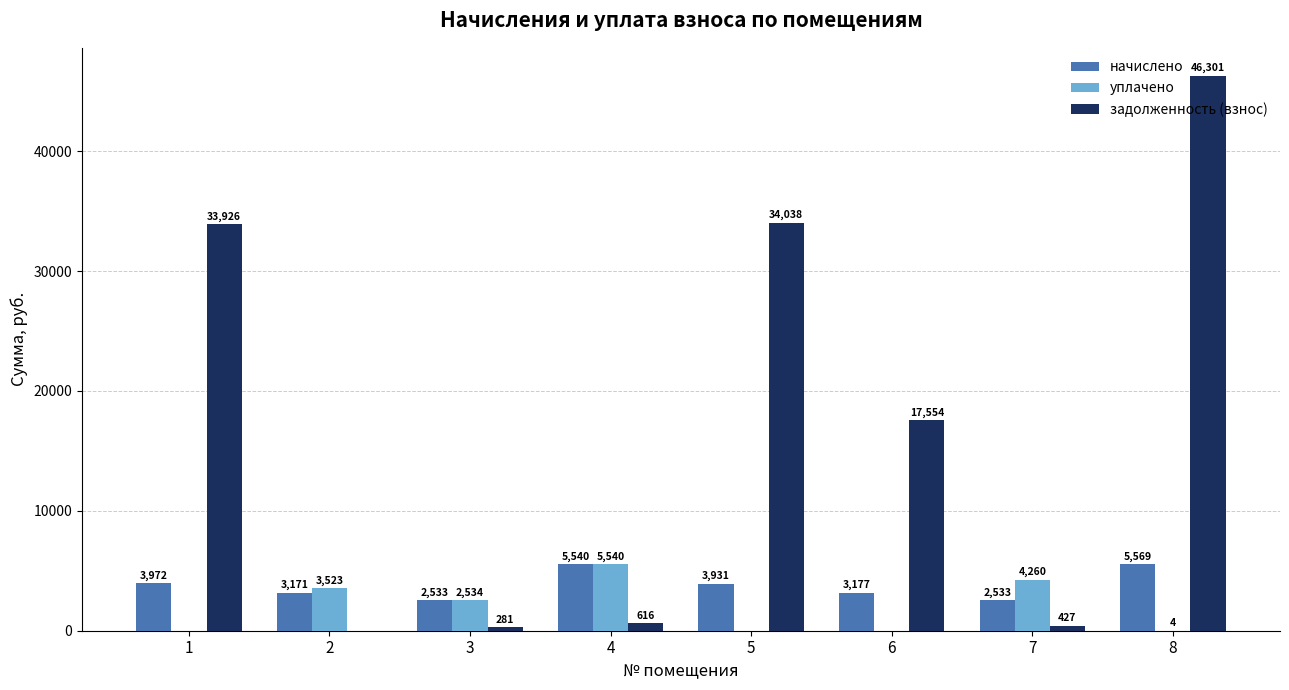

Between 2 and 3, which series saw the biggest shift?

уплачено